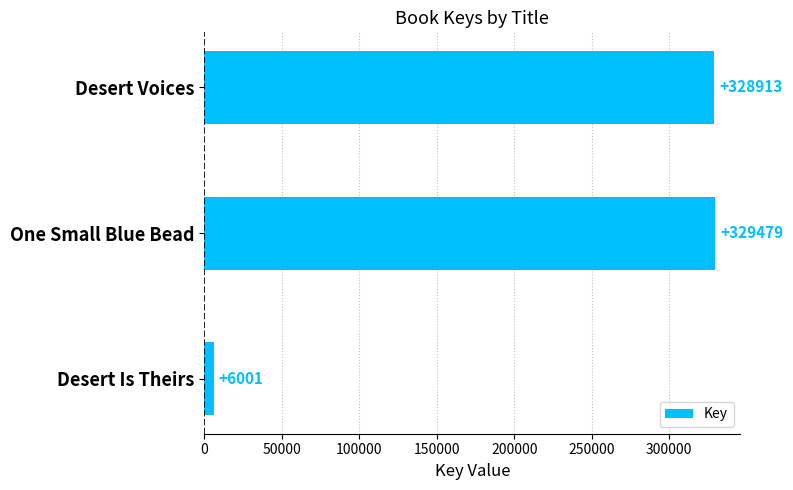

List the labels in order of value, largest first.

One Small Blue Bead, Desert Voices, Desert Is Theirs